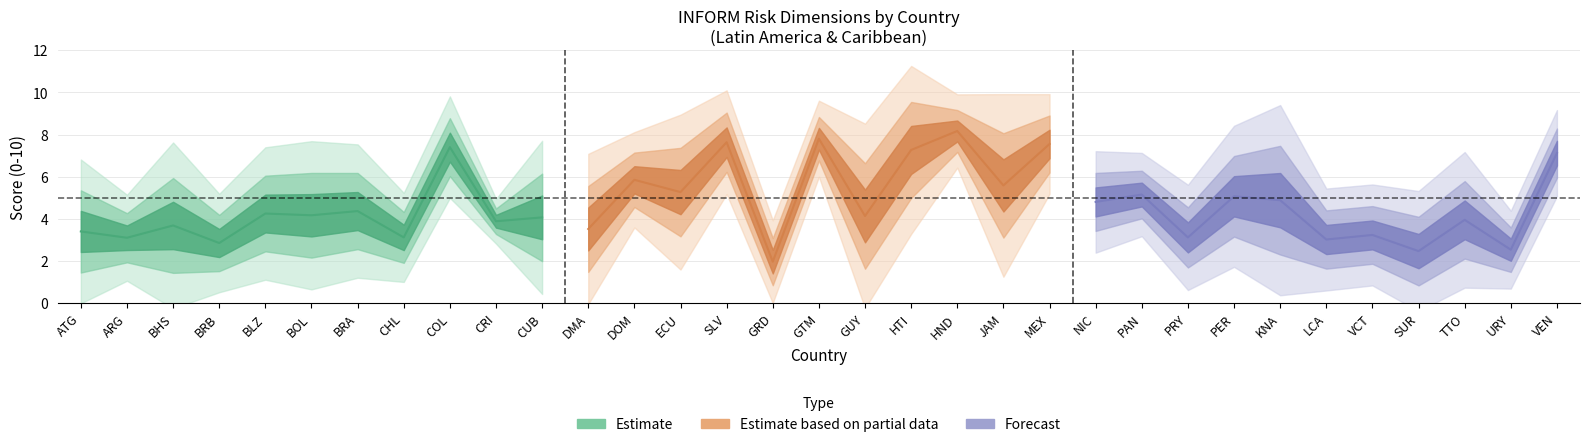

After their last crossing, which series has the higher values: Estimate or Estimate based on partial data?

Estimate based on partial data